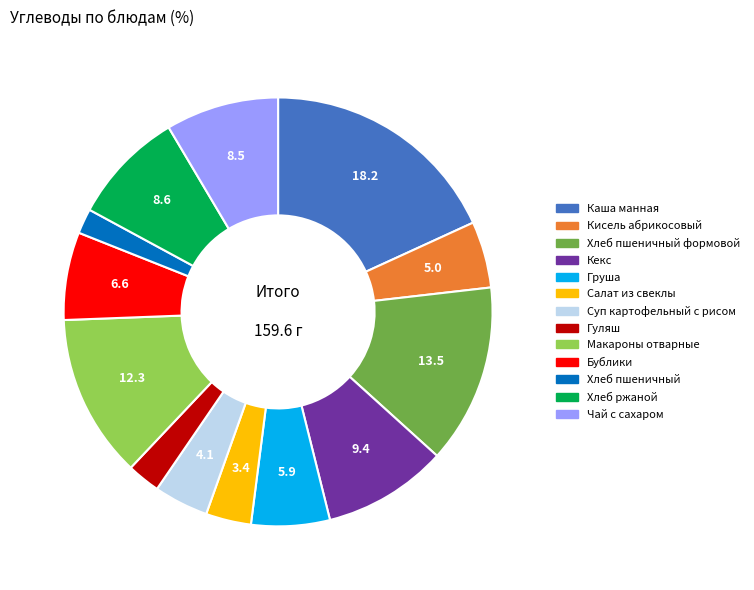

Does any single category account for the majority?

No